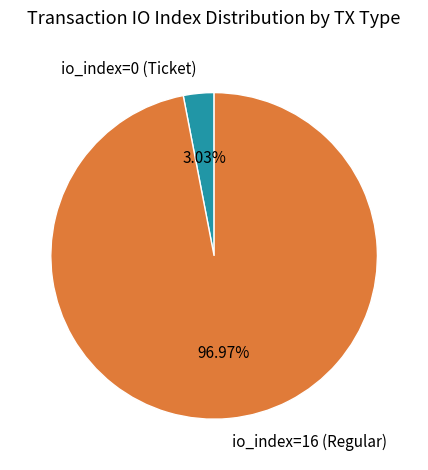

Which category has the smallest portion of the pie?

io_index=0 (Ticket)